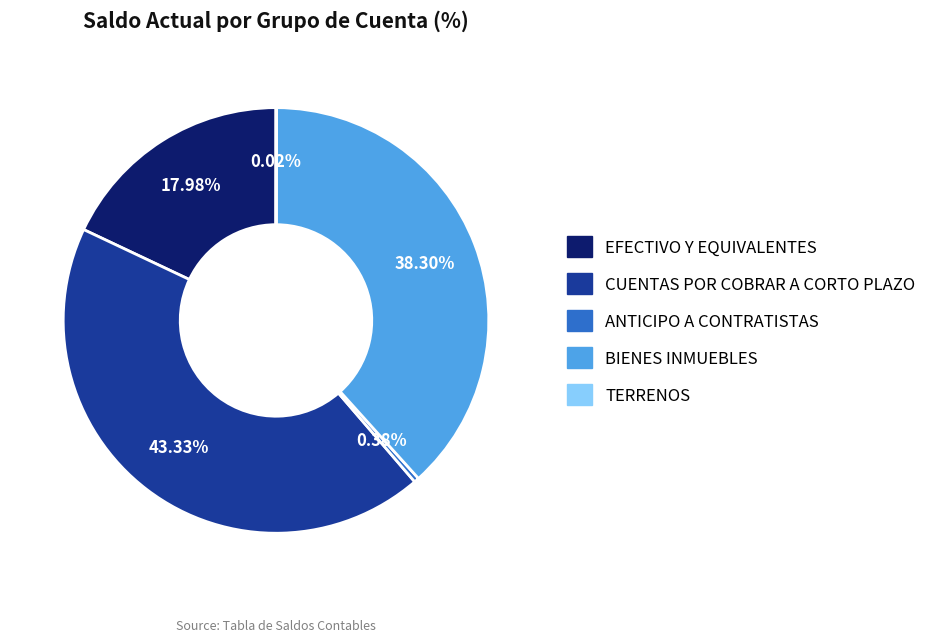

Do CUENTAS POR COBRAR A CORTO PLAZO and EFECTIVO Y EQUIVALENTES together represent more than half of the pie?

Yes